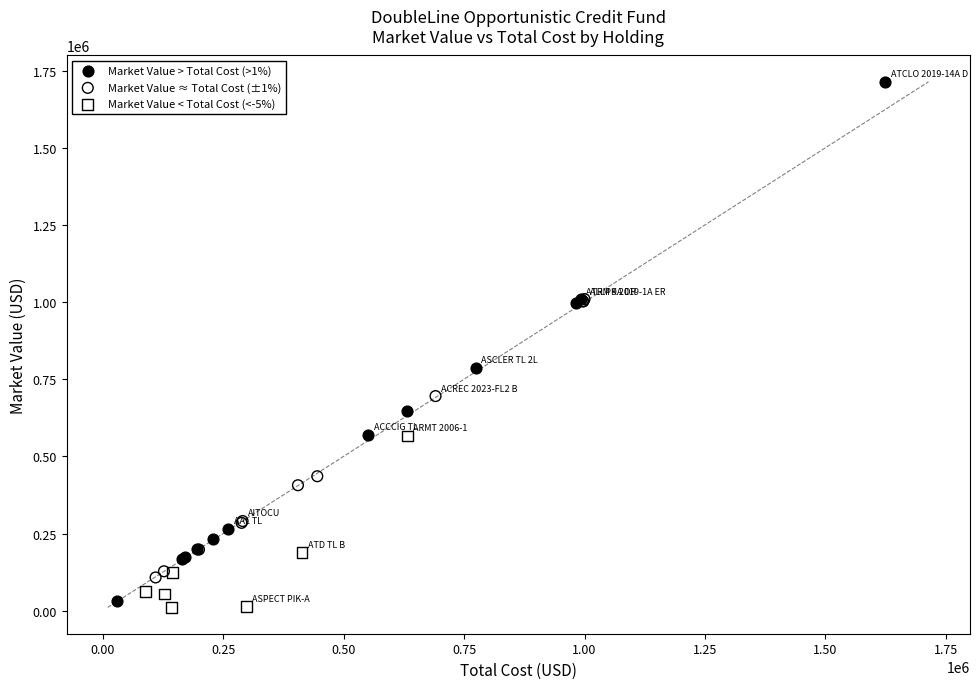

What are all the series names shown in the legend?

Market Value > Total Cost (>1%), Market Value ≈ Total Cost (±1%), Market Value < Total Cost (<-5%)